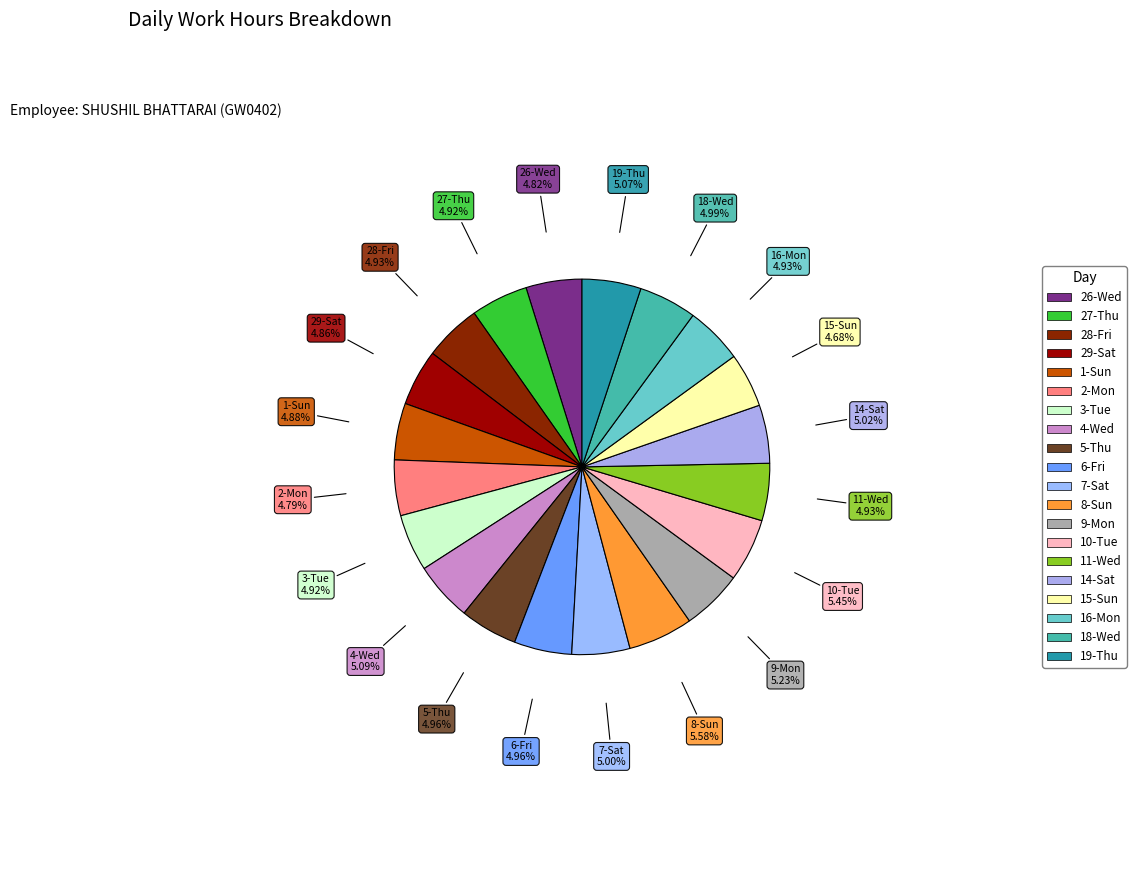

True or false: 4-Wed accounts for 5% of the total.

True